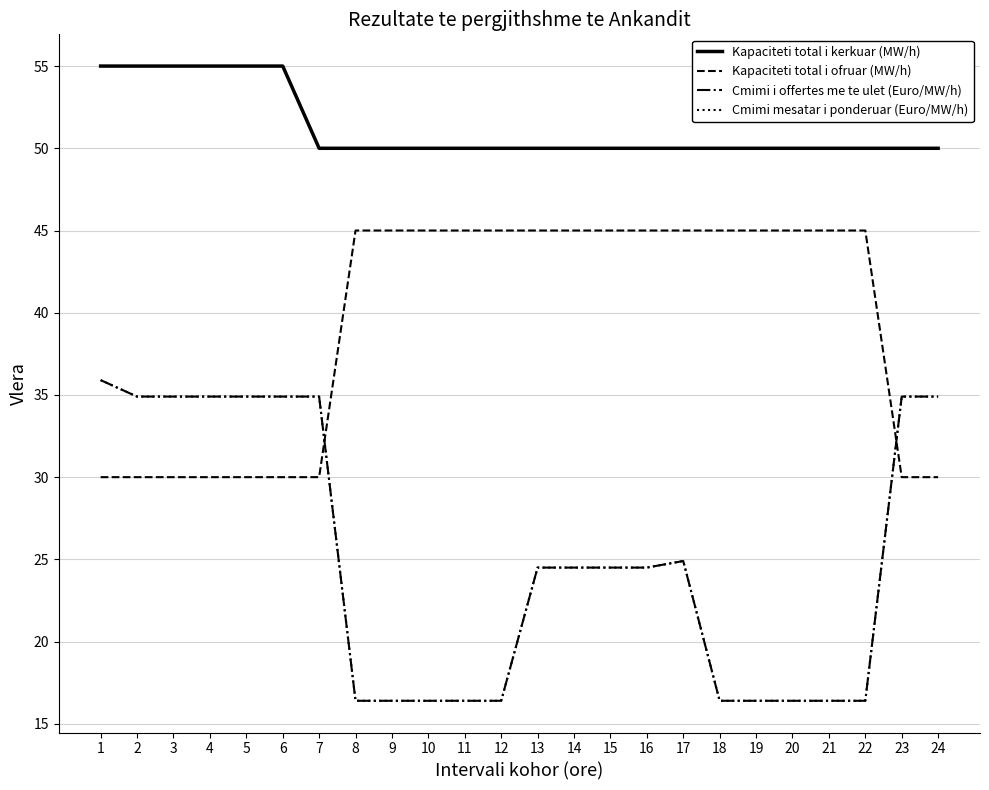

Rank the series by their maximum value, from highest to lowest.

Kapaciteti total i kerkuar (MW/h), Kapaciteti total i ofruar (MW/h), Cmimi i offertes me te ulet (Euro/MW/h), Cmimi mesatar i ponderuar (Euro/MW/h)